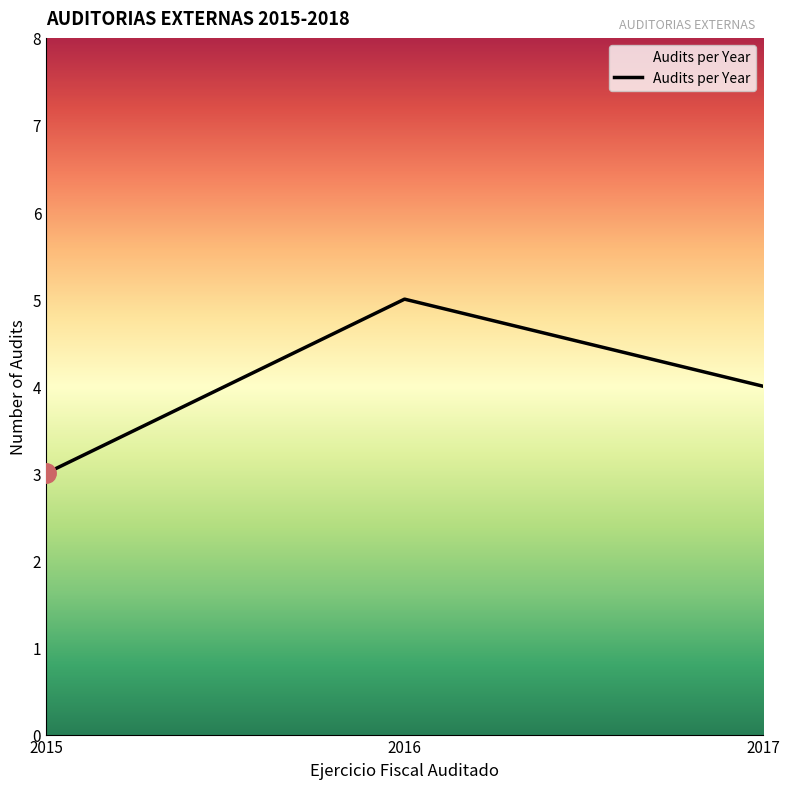

What is the maximum value shown in the chart?

5